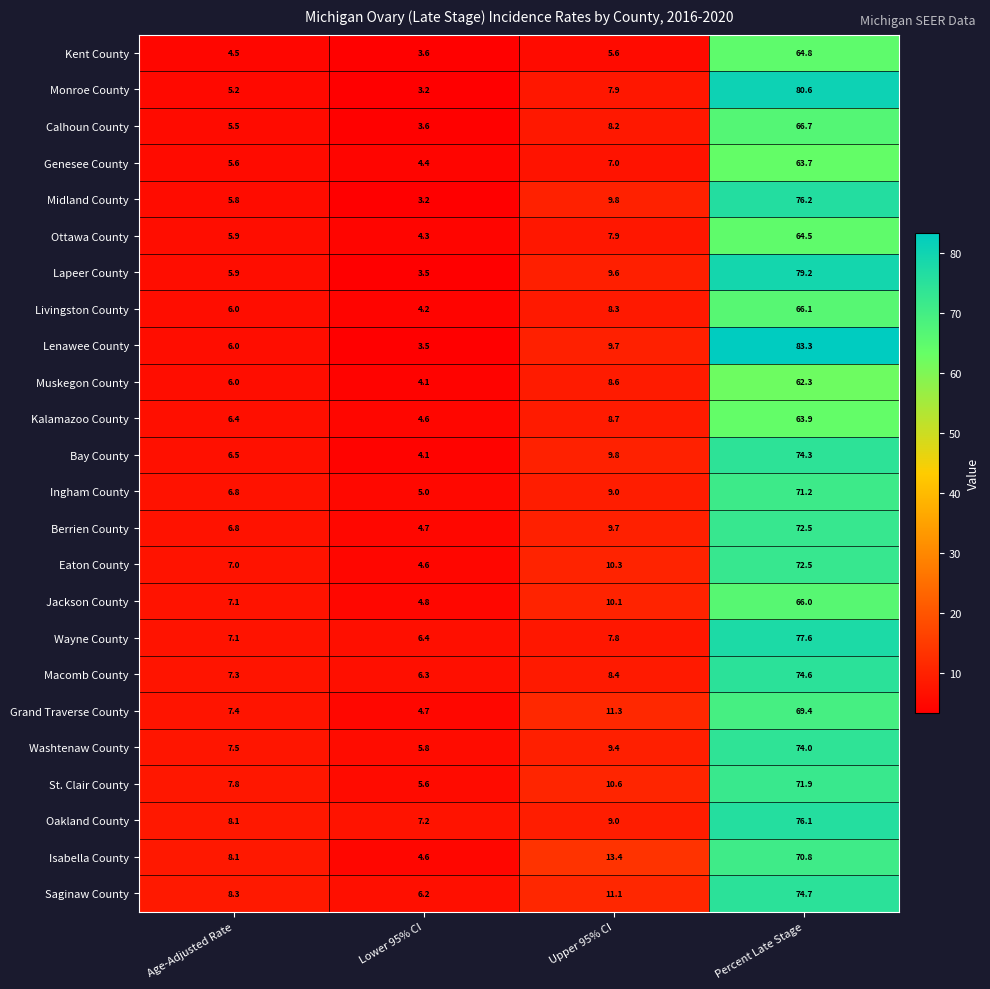

What is the sum of the Livingston County values at Upper 95% CI and Age-Adjusted Rate?

14.3